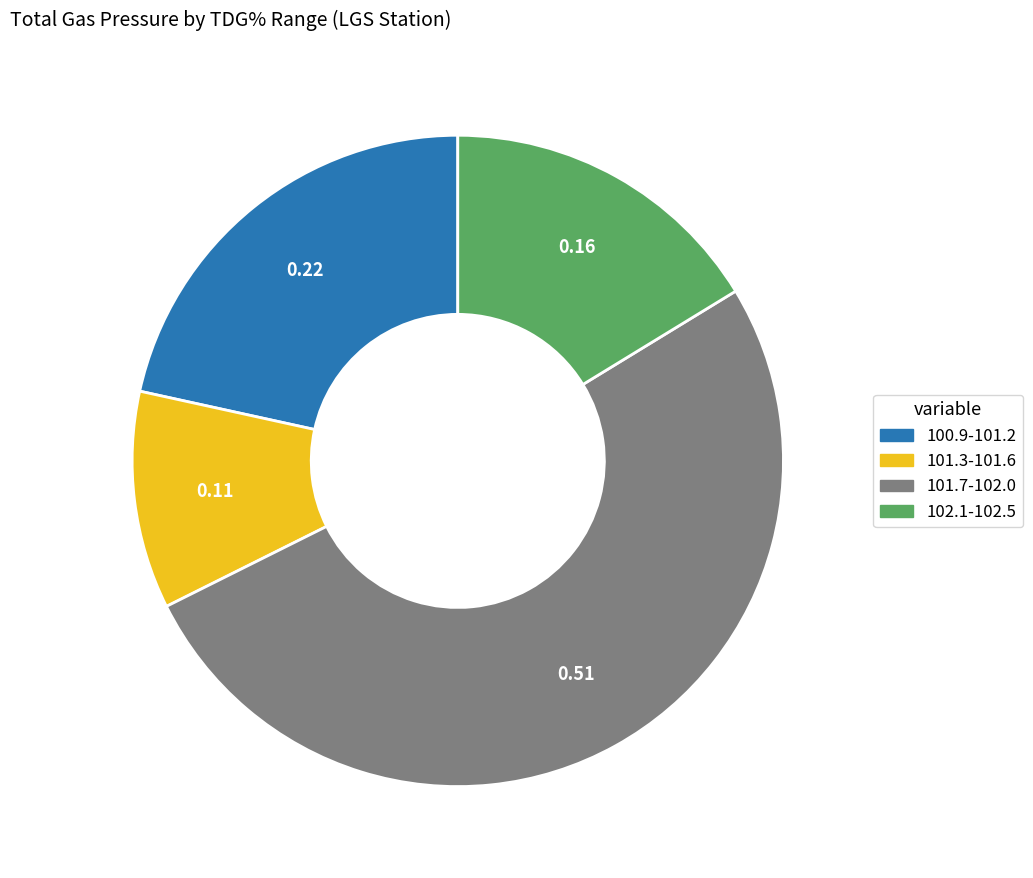

Is there any slice that represents more than half of the pie?

Yes